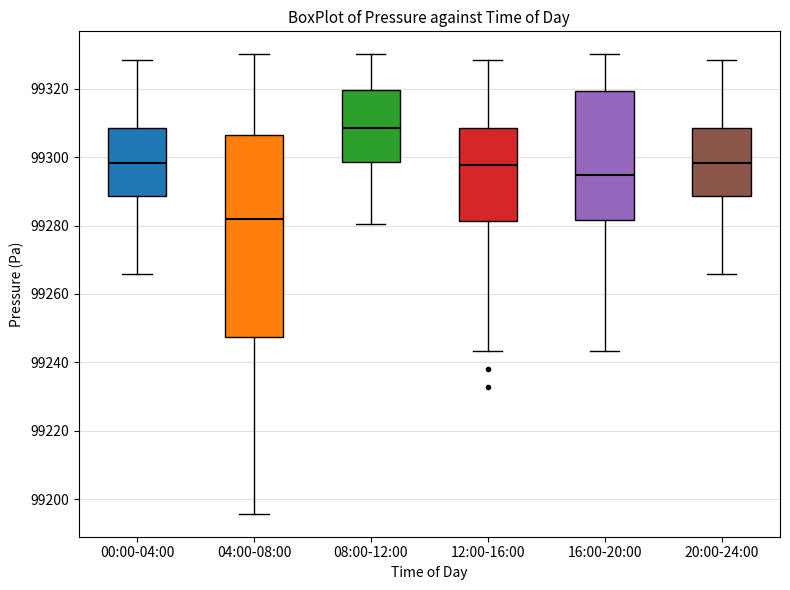

Which box has the highest median line?

08:00-12:00